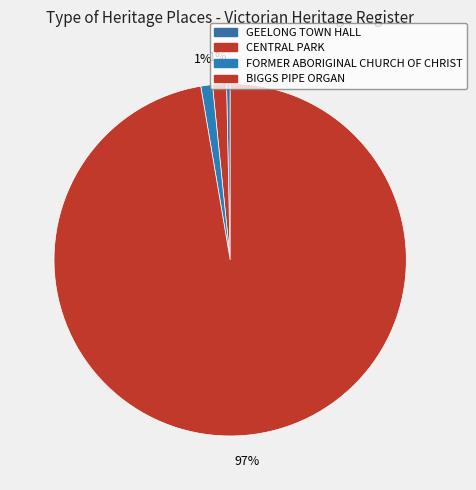

Is it true that BIGGS PIPE ORGAN is 87% of the pie?

False